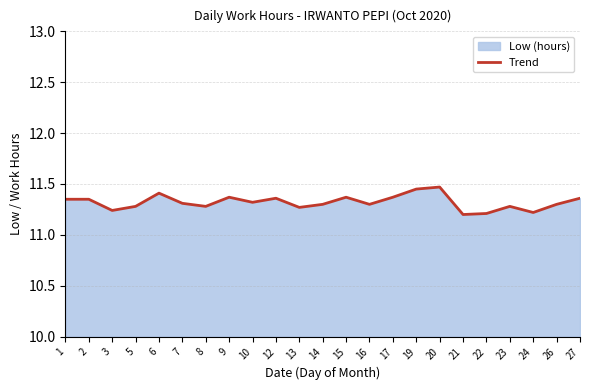

The value at 27 is 5.6. True or false?

False